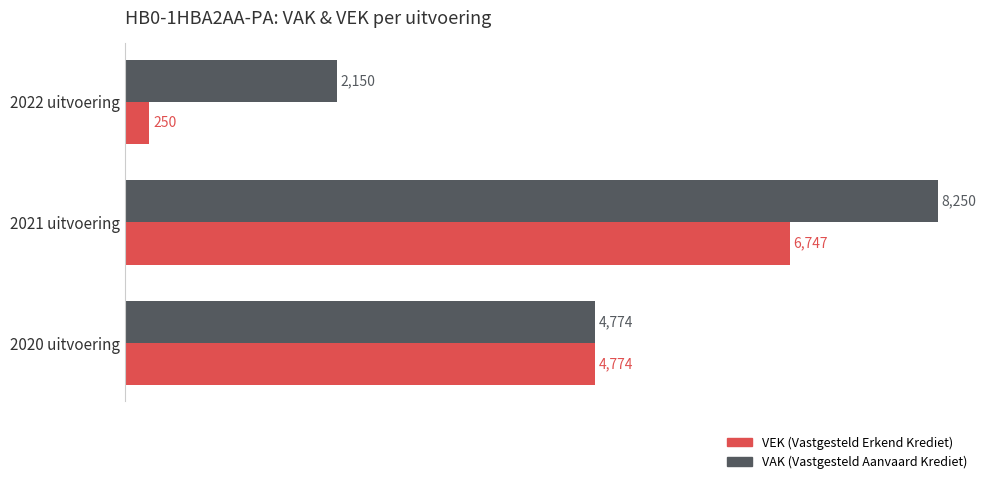

At which category does the chart reach its peak across all series?

2021 uitvoering